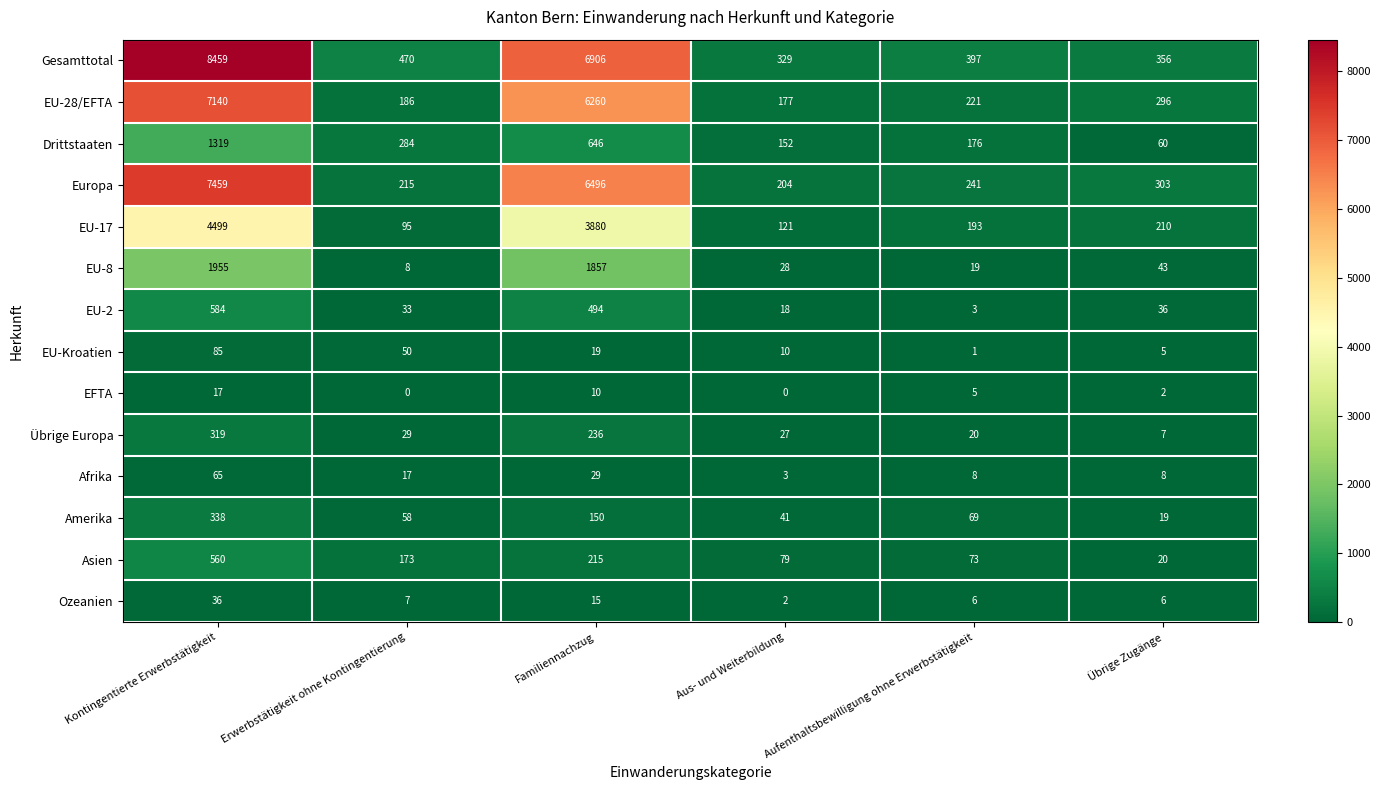

What is the average value of the EU-8 series?

652